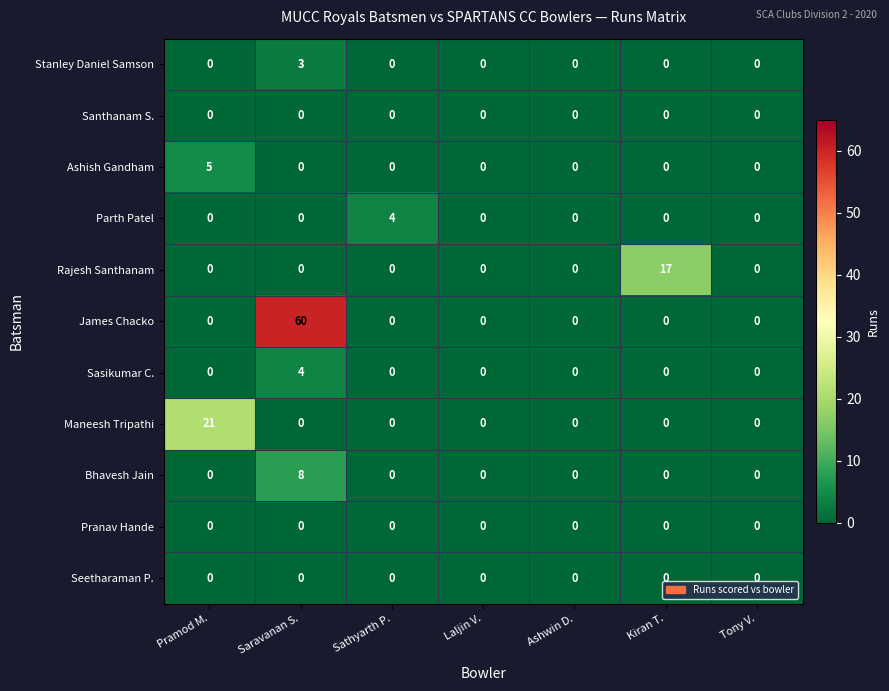

What is the maximum value shown in the chart?

60